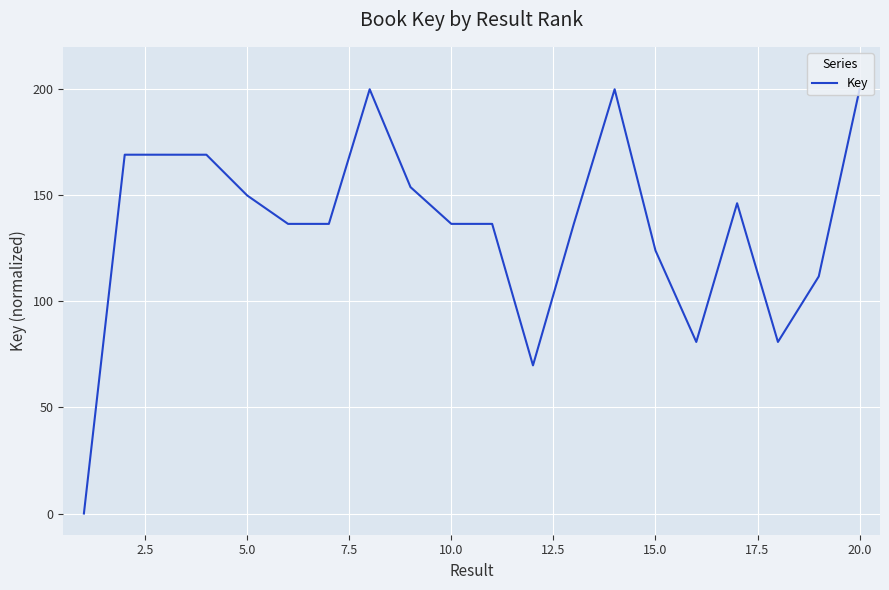

What is the difference between the maximum and minimum values?

200.0